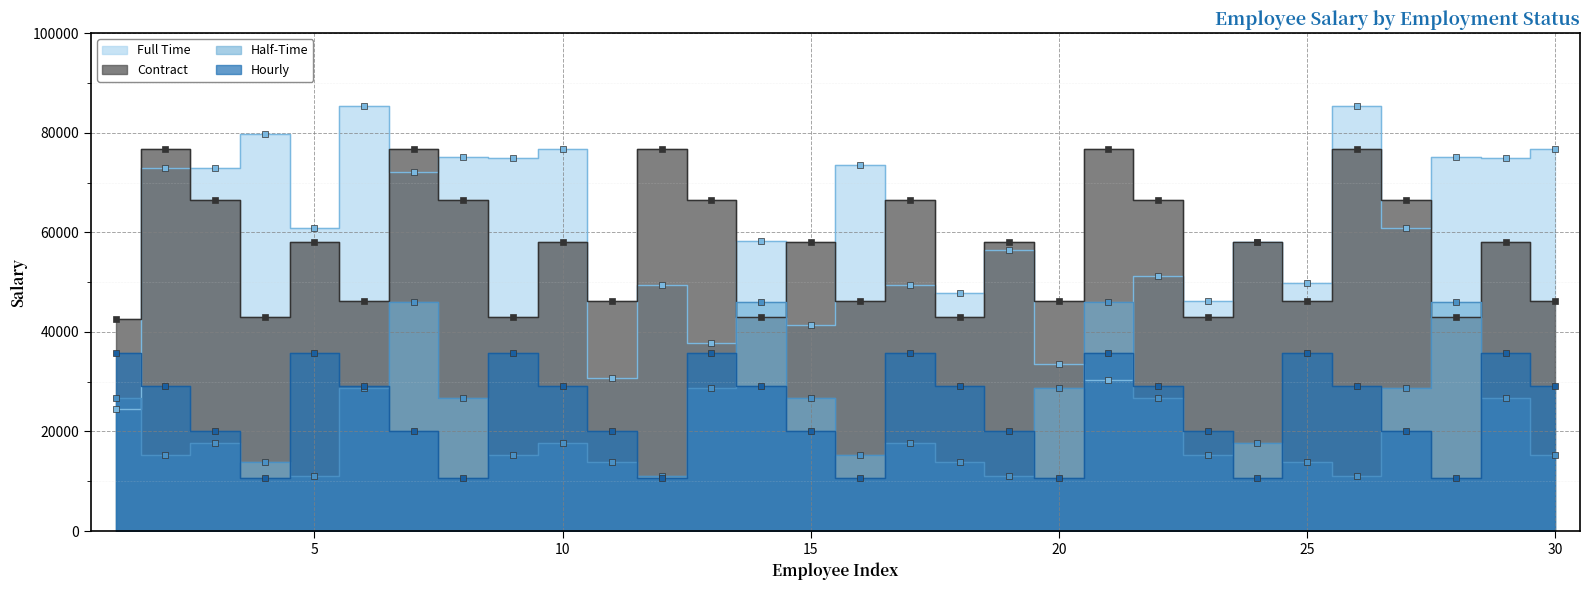

Which series changed the most between 11 and 13?

Contract